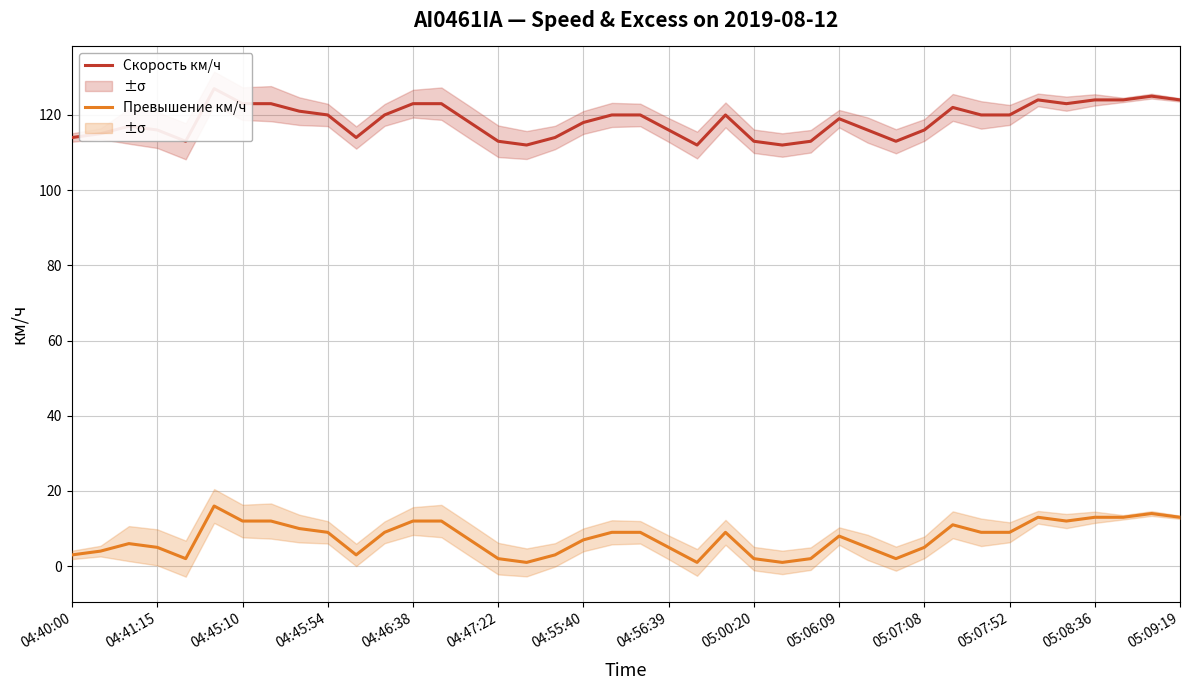

List the series in order of their peak value, highest first.

Скорость км/ч, Превышение км/ч